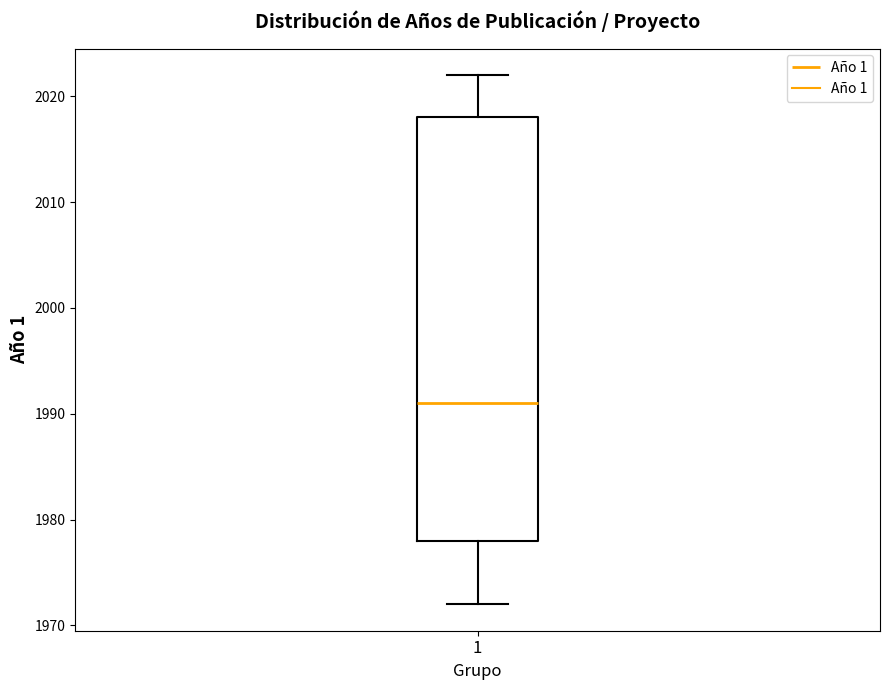

Where does the upper whisker of the box at x = 1 end on the y-axis? The values are not printed on the chart, so give them approximately, as read against the axis.

2022